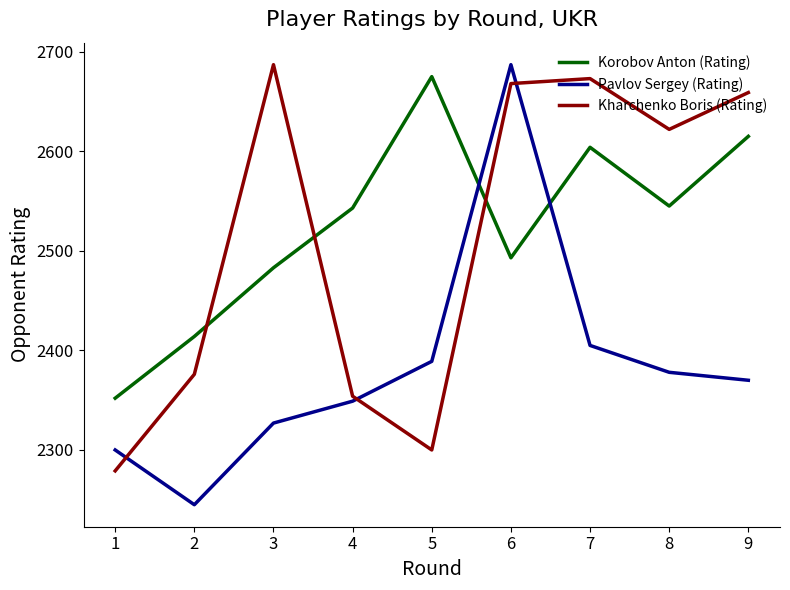

Is it true that Korobov Anton (Rating) equals 2604 at 7?

True